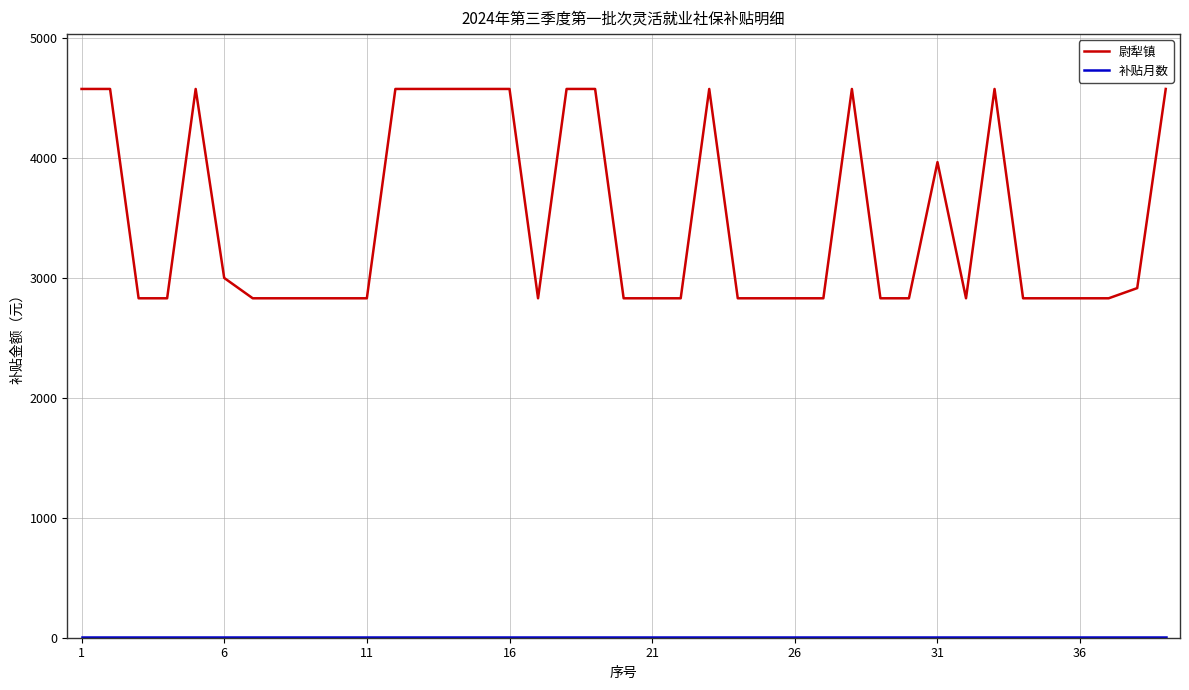

What is the difference between the maximum and minimum values in the 尉犁镇 series?

1745.2